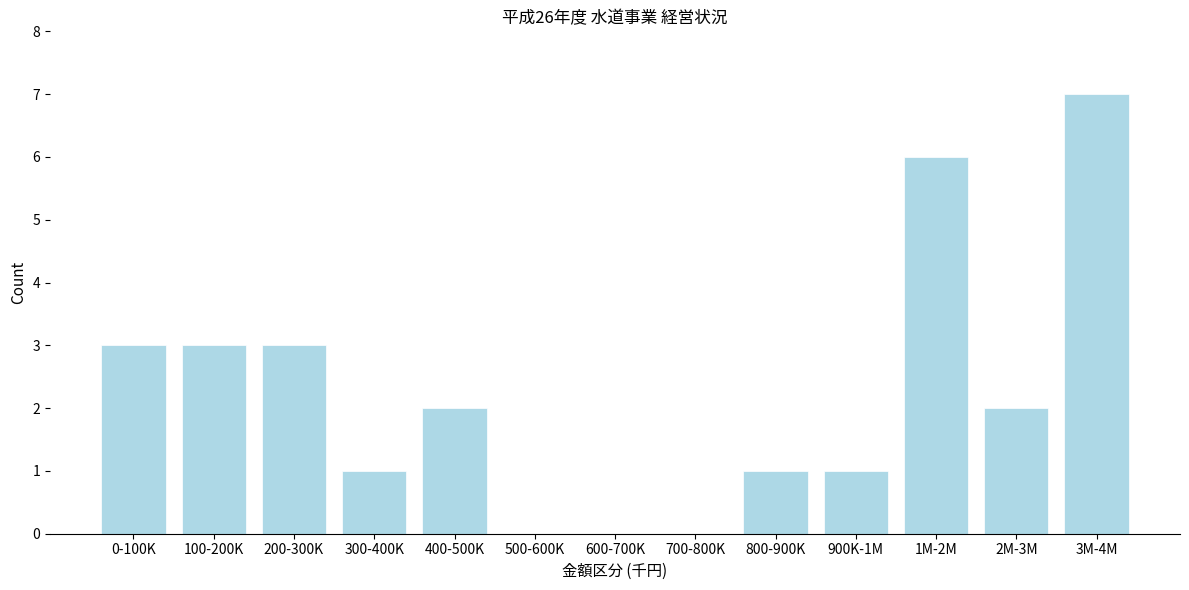

Reading right to left, transcribe all the data shown in this chart.

3M-4M=7	2M-3M=2	1M-2M=6	900K-1M=1	800-900K=1	700-800K=0	600-700K=0	500-600K=0	400-500K=2	300-400K=1	200-300K=3	100-200K=3	0-100K=3